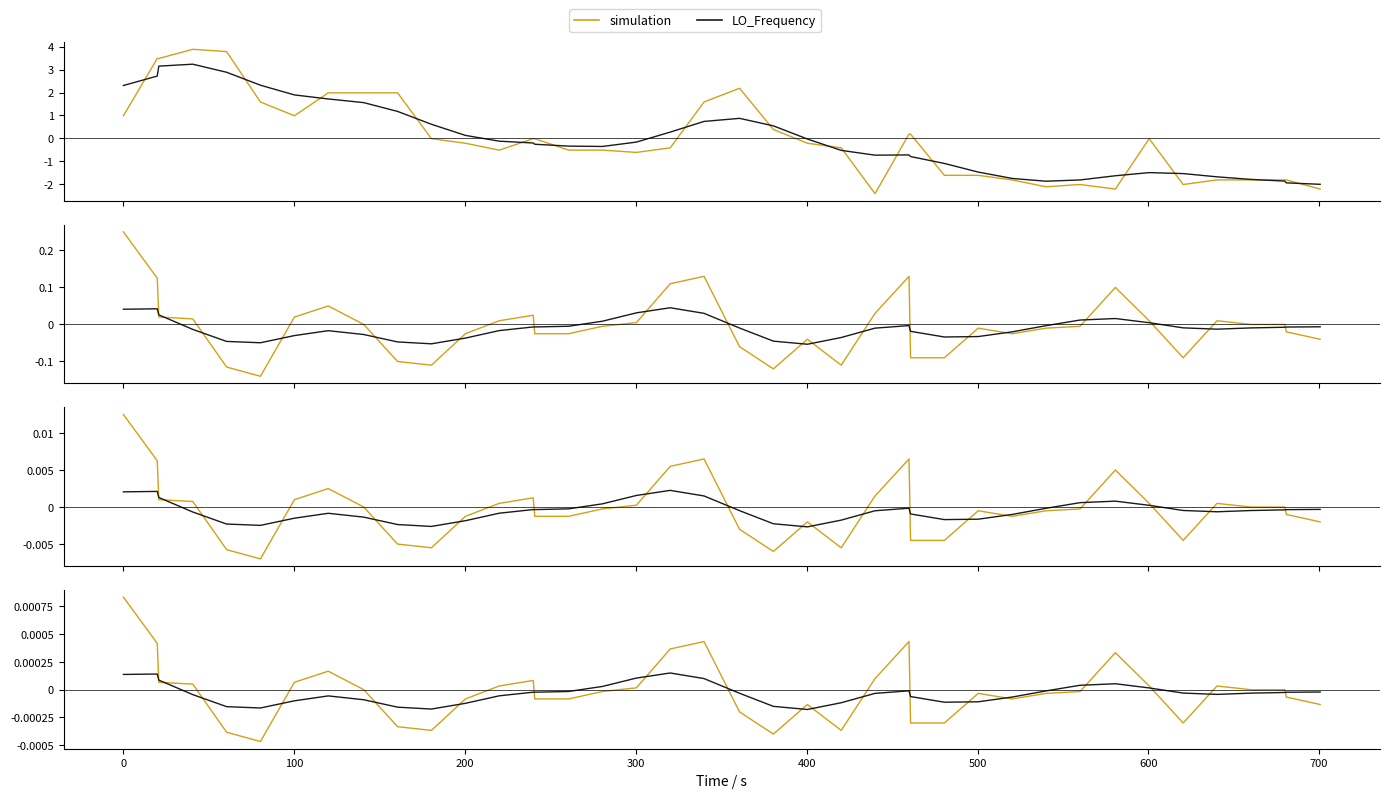

The simulation series shows -0.0 at 27. True or false?

False